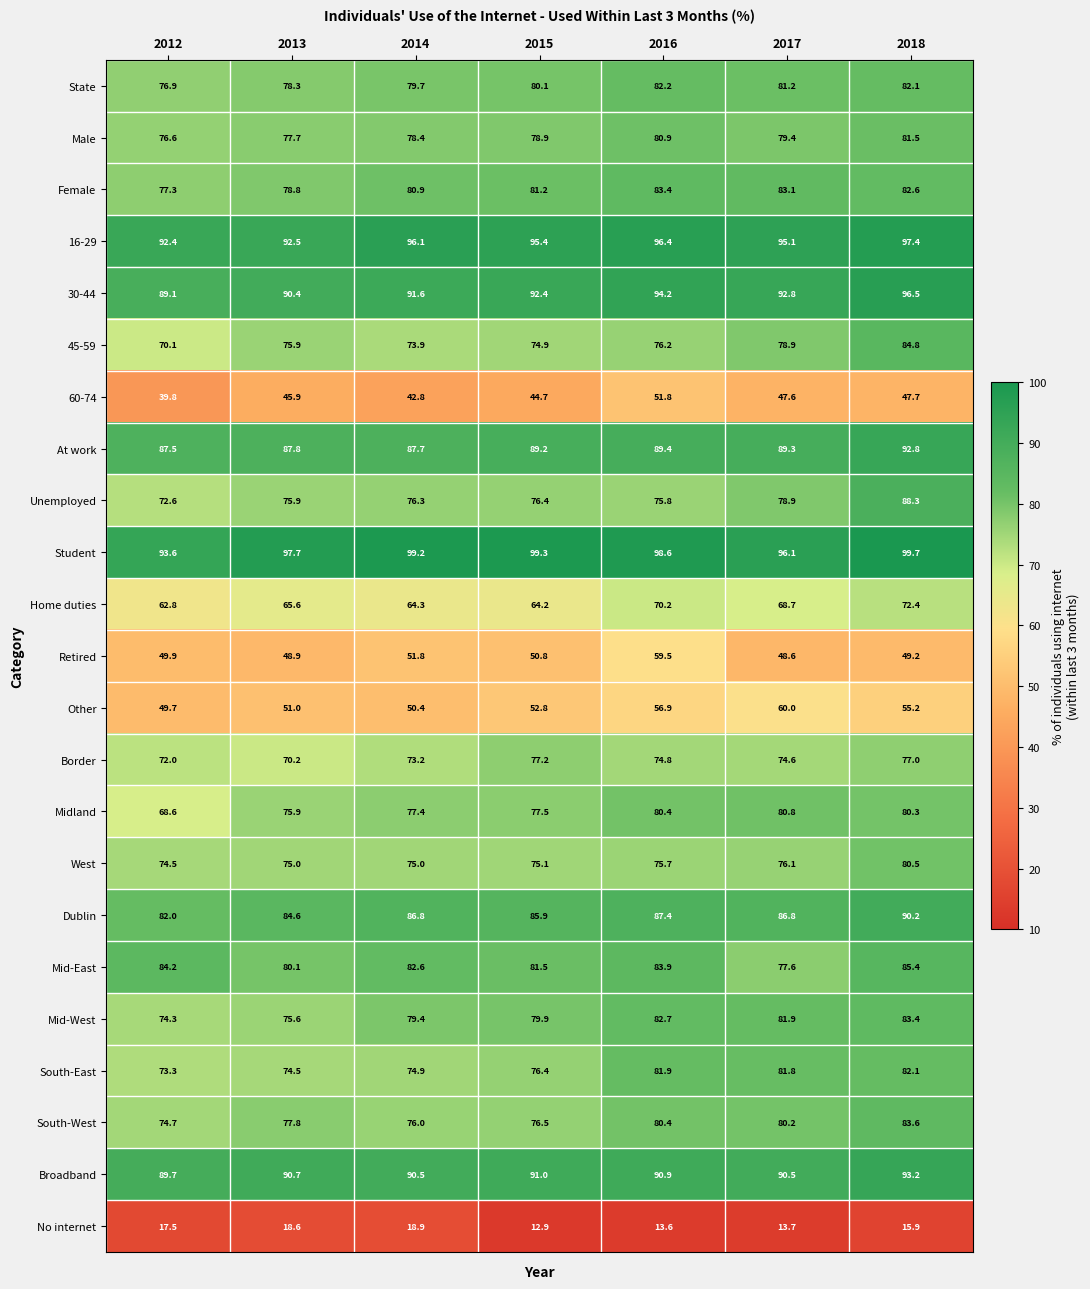

Is it true that Home duties equals 96.9 at 2017?

False